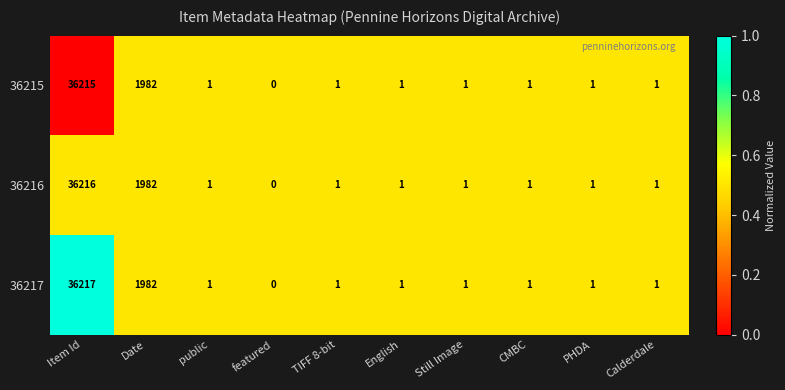

Rank the series by their maximum value, from highest to lowest.

36217, 36216, 36215